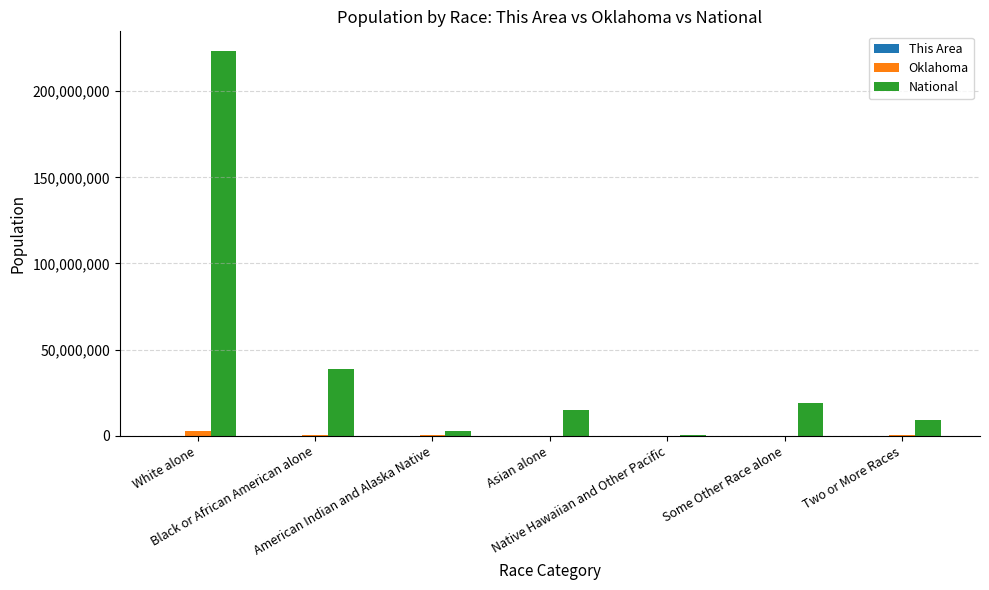

Which series has the largest total across all categories?

National